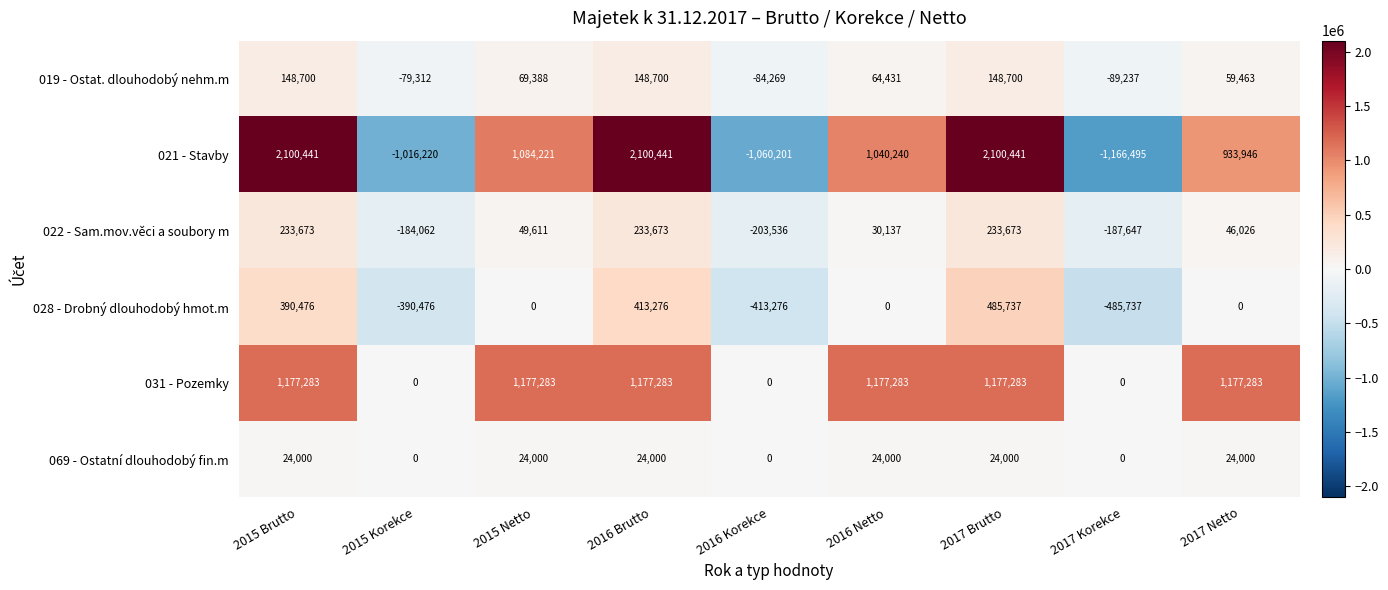

At 2016 Netto, list the series in order from smallest to largest.

028 - Drobný dlouhodobý hmot.m, 069 - Ostatní dlouhodobý fin.m, 022 - Sam.mov.věci a soubory m, 019 - Ostat. dlouhodobý nehm.m, 021 - Stavby, 031 - Pozemky